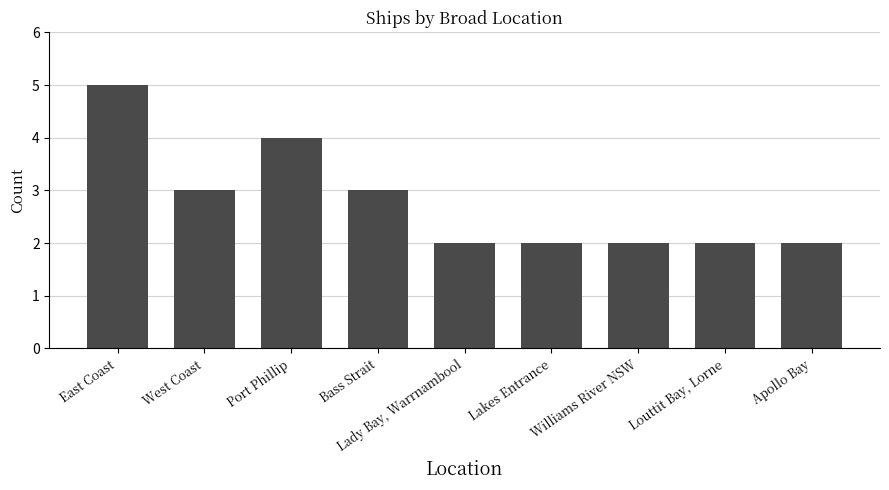

At which category does the chart reach its peak across all series?

East Coast